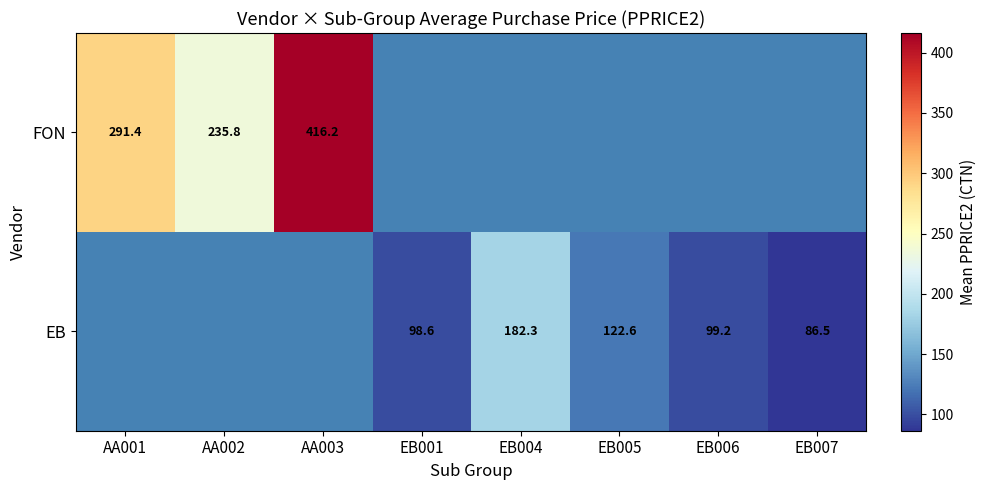

At how many categories does at least one series exceed 363?

1